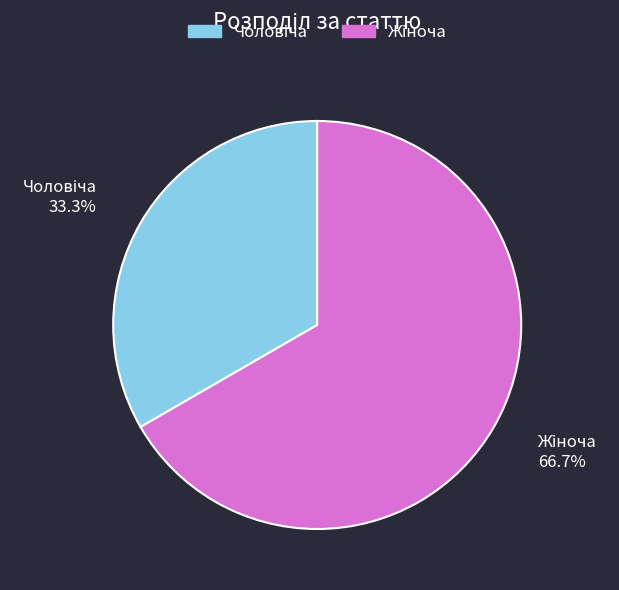

Is there any slice that represents more than half of the pie?

Yes